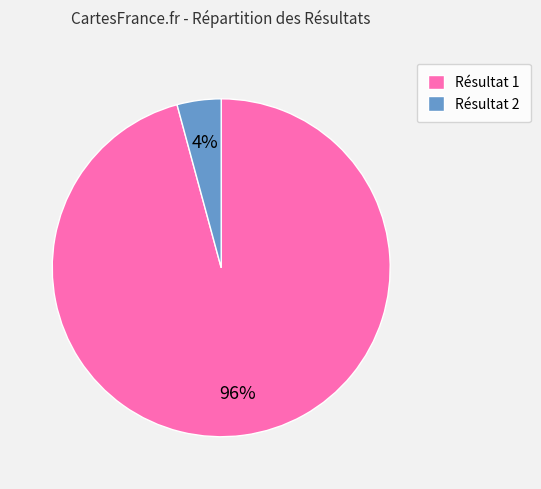

Which slice represents more than half of the pie?

Résultat 1